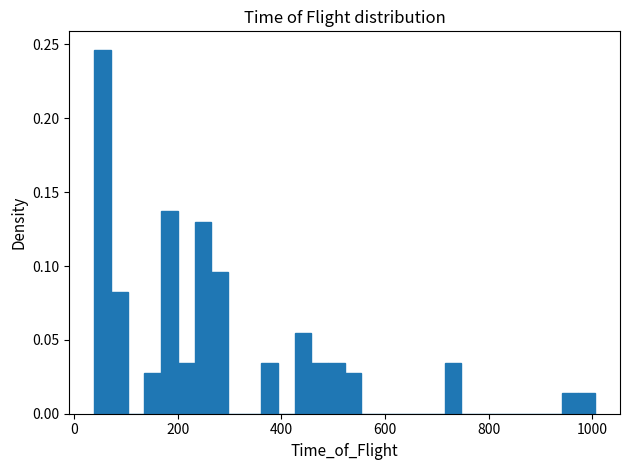

Read against the x-axis, roughly where is the centre of the tallest bar?

60